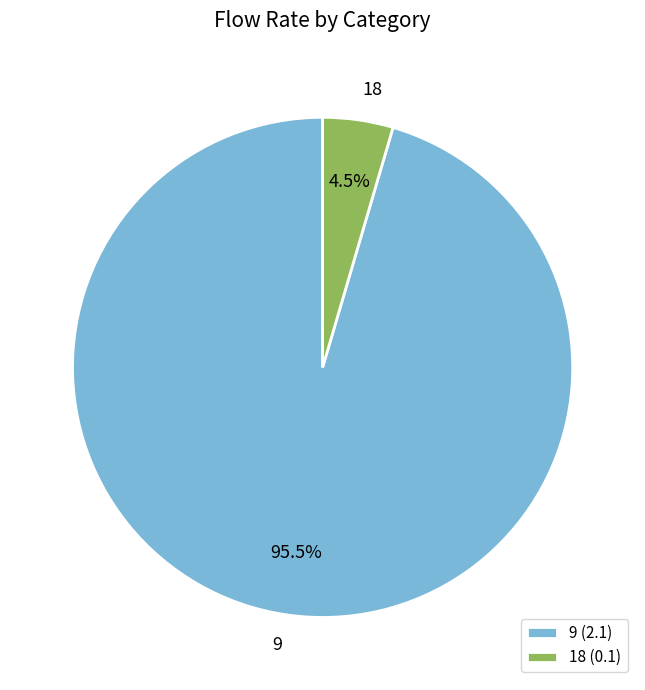

Combined, do 9 and 18 account for over 50%?

Yes